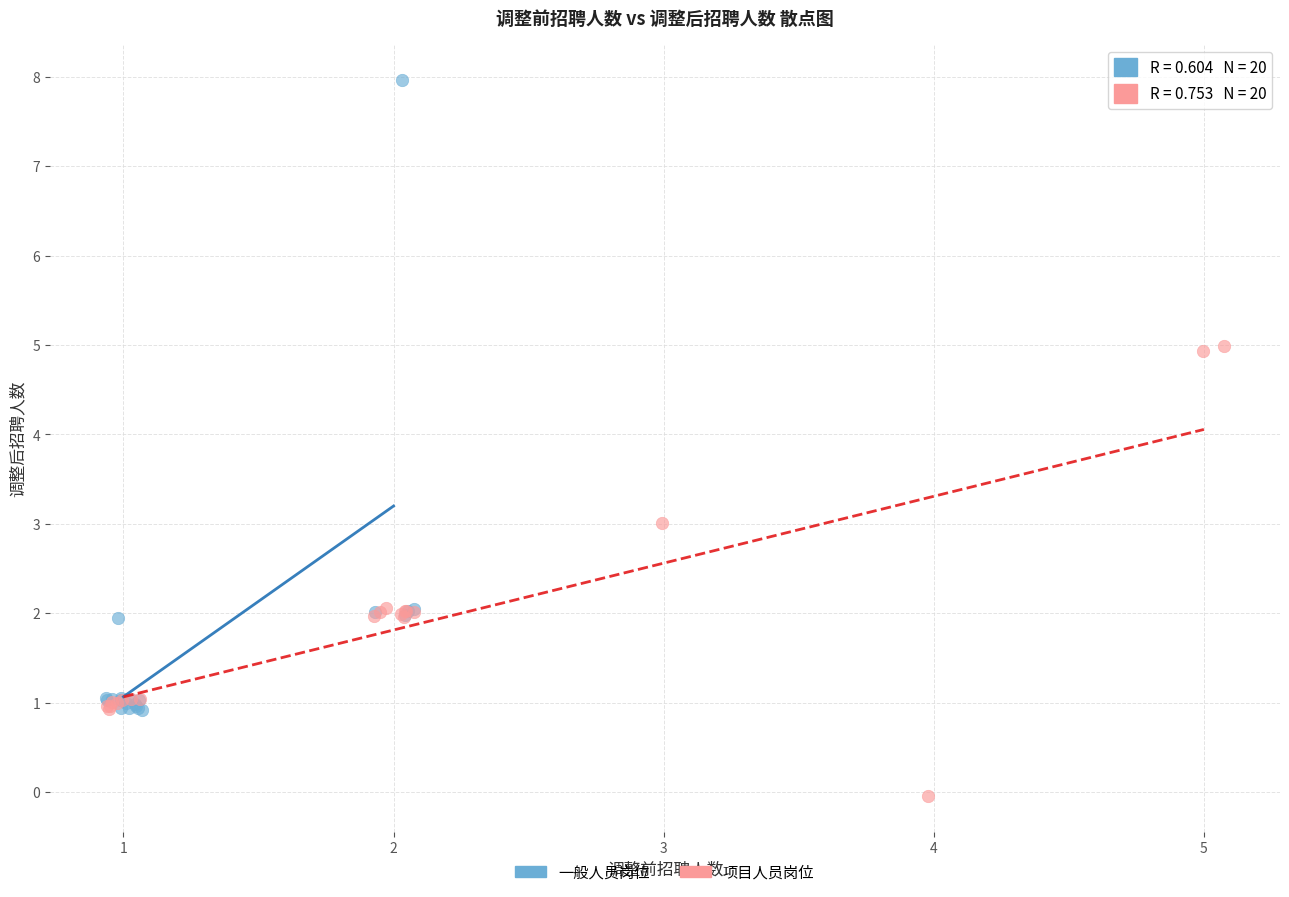

Which series contains the highest Y value?

一般人员岗位